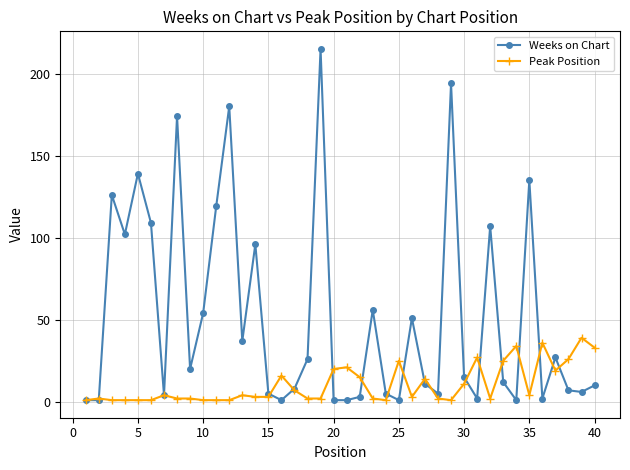

What is the maximum value shown in the chart?

215